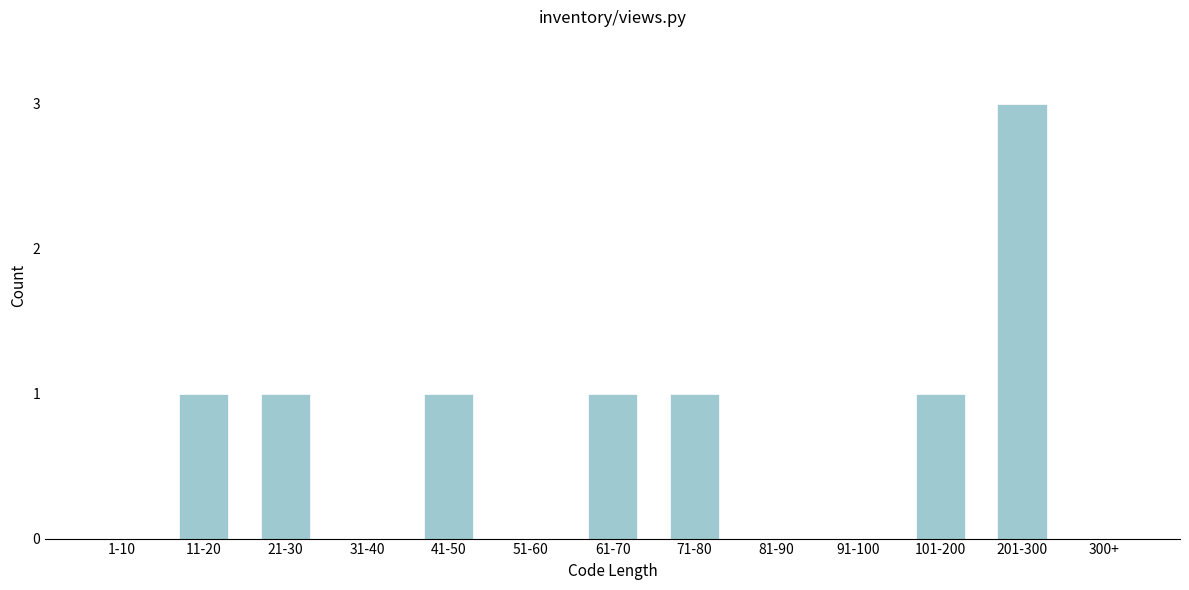

Reading left to right, what are all the values shown in this chart?

1-10=0	11-20=1	21-30=1	31-40=0	41-50=1	51-60=0	61-70=1	71-80=1	81-90=0	91-100=0	101-200=1	201-300=3	300+=0